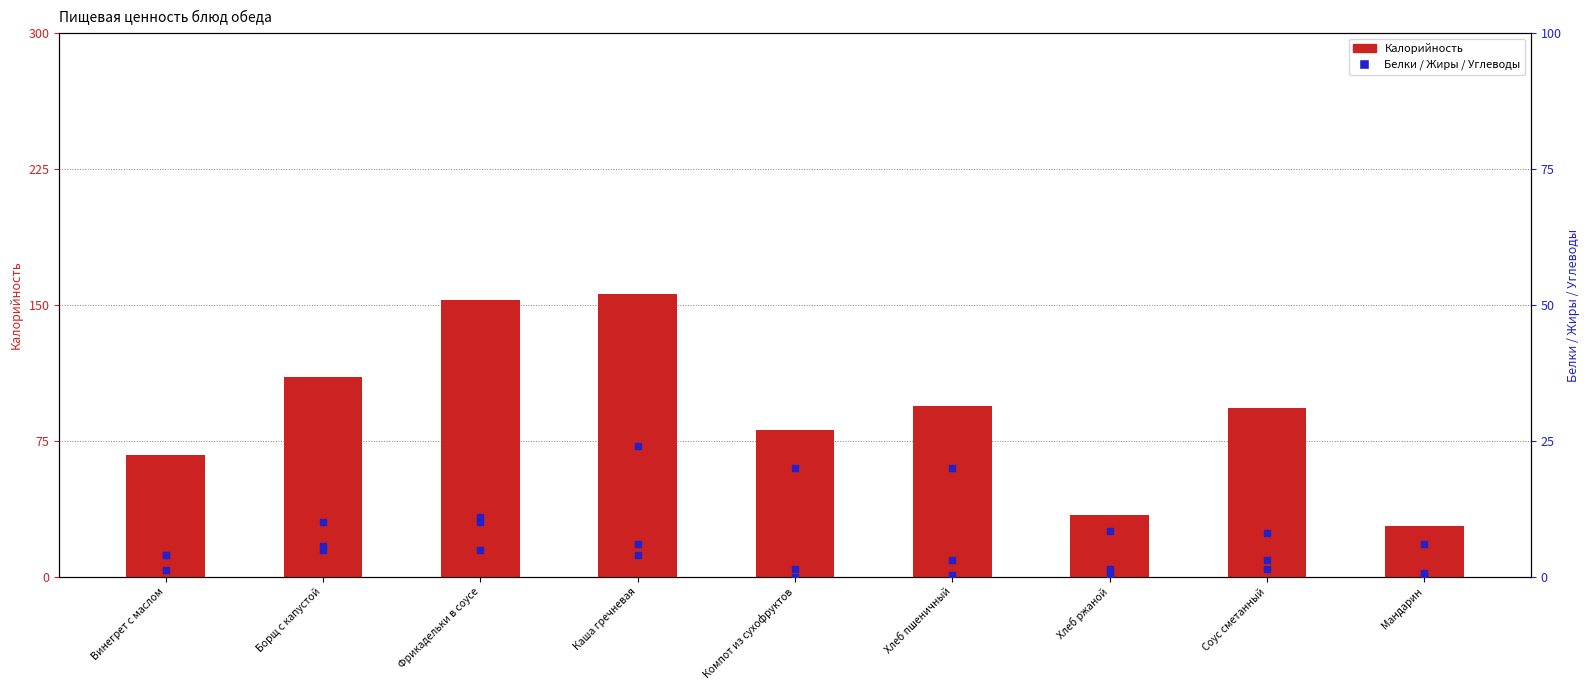

At which category is the sum across all series the highest?

Каша гречневая